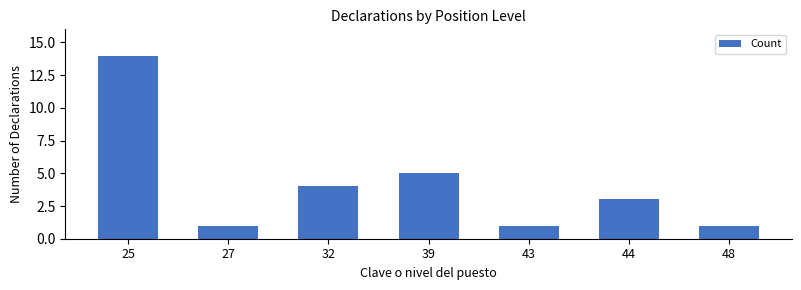

Count the number of data series in this chart.

1